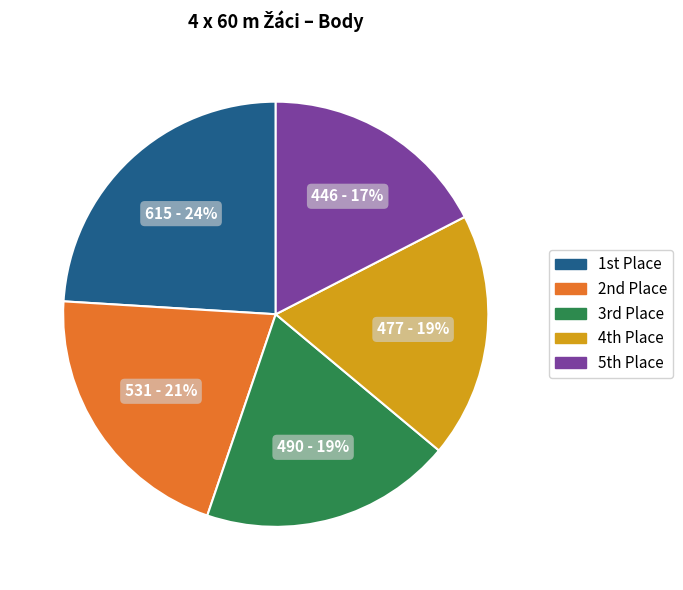

What is the smallest slice in the pie chart?

5th Place